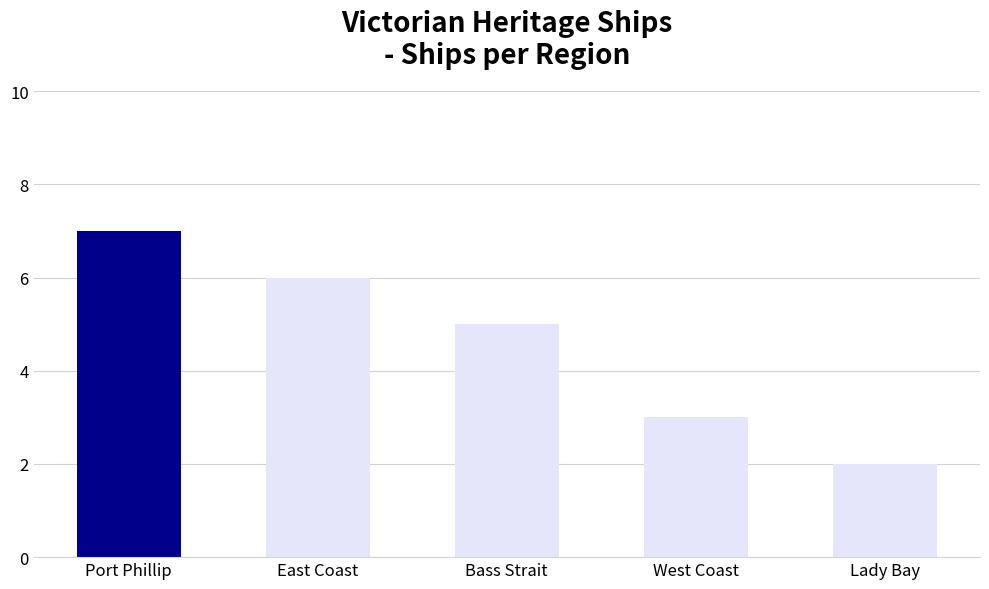

Rank the categories by value from lowest to highest.

Lady Bay, West Coast, Bass Strait, East Coast, Port Phillip